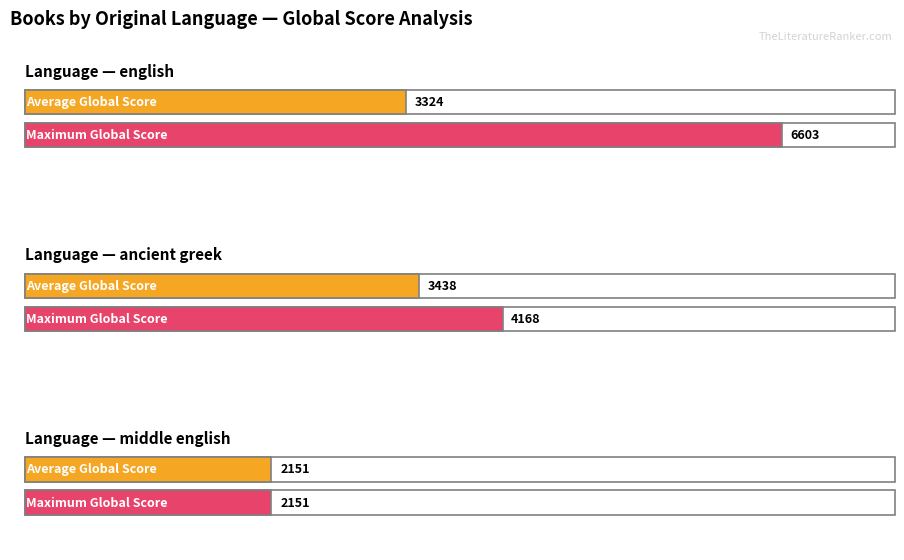

What are all the series names shown in the legend?

Average Global Score, Maximum Global Score